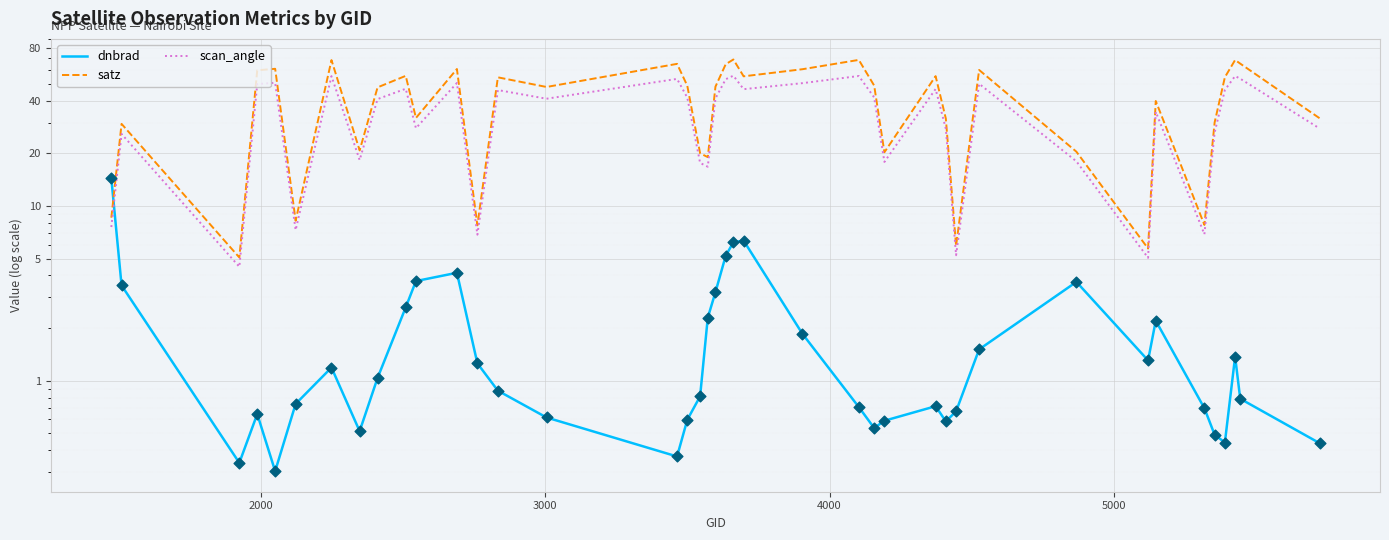

At how many categories does at least one series exceed 22?

28